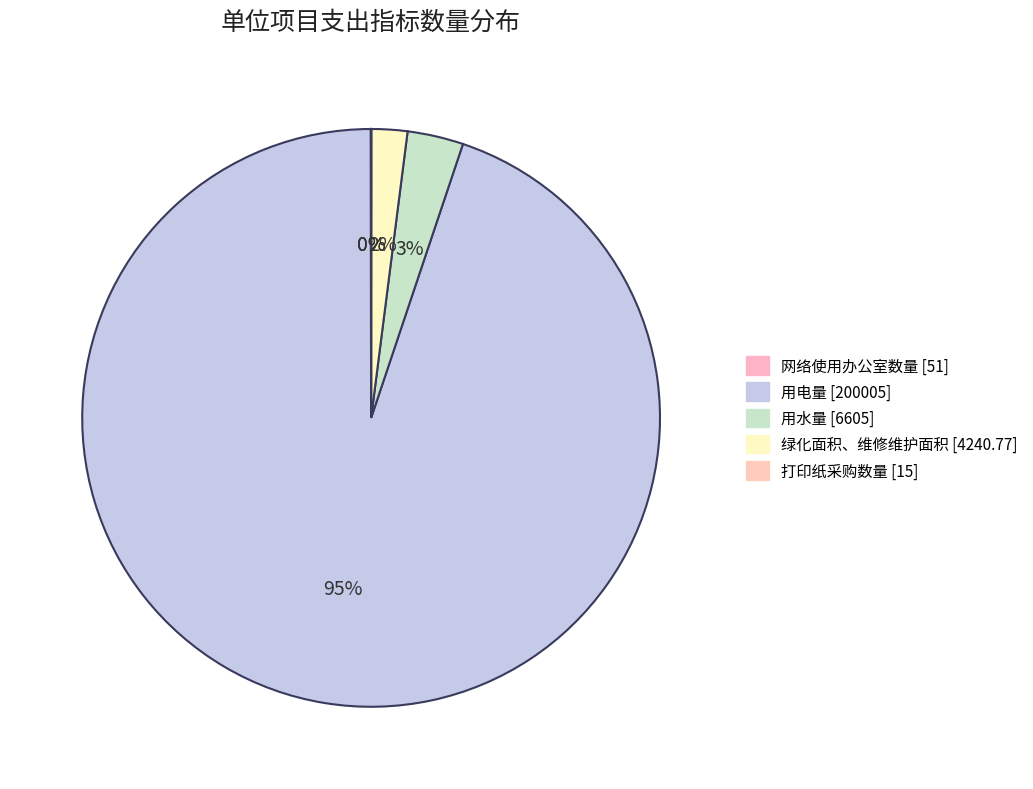

To the nearest percent, what is the combined percentage of 打印纸采购数量 and 用电量?

95%